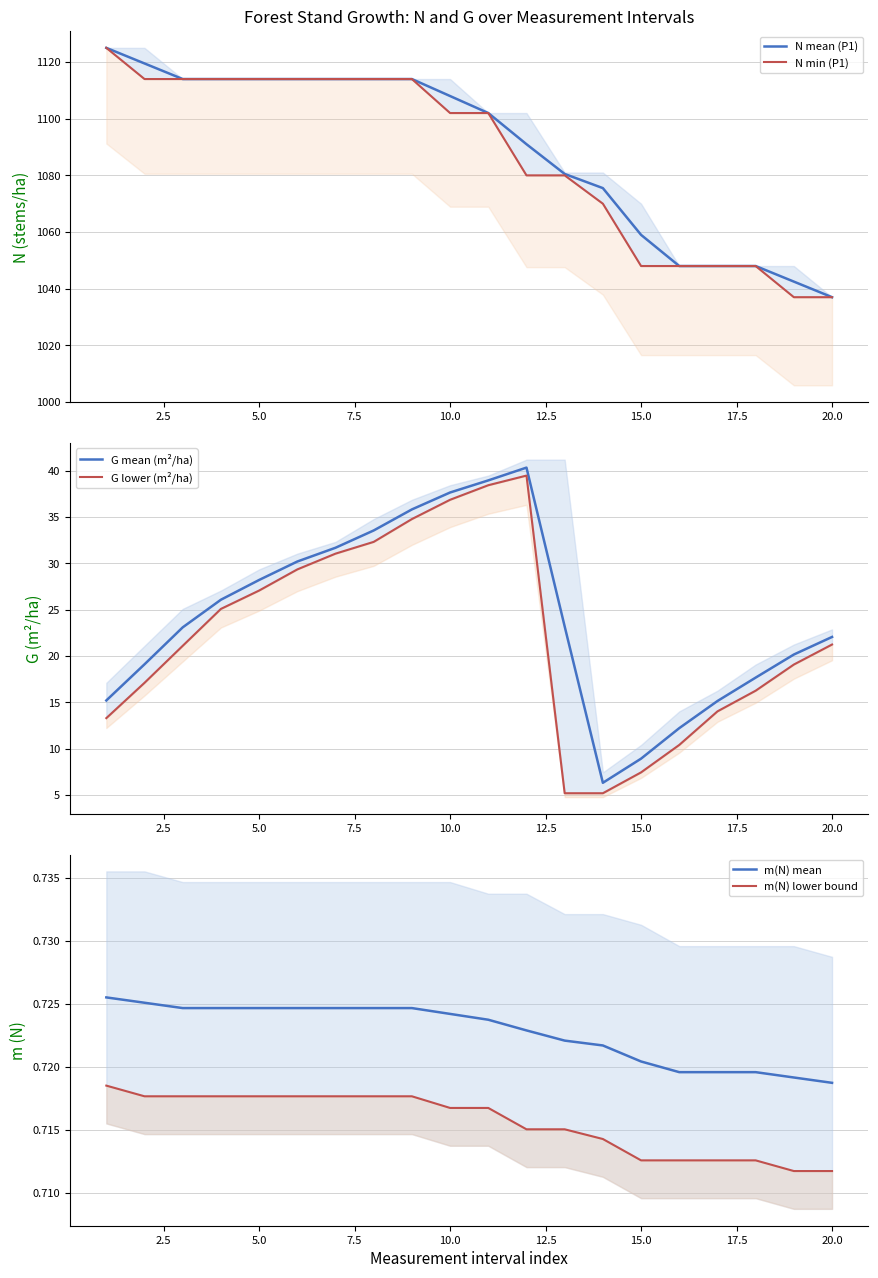

True or false: N mean (P1) has a value of 1114.0 at 5.0.

True